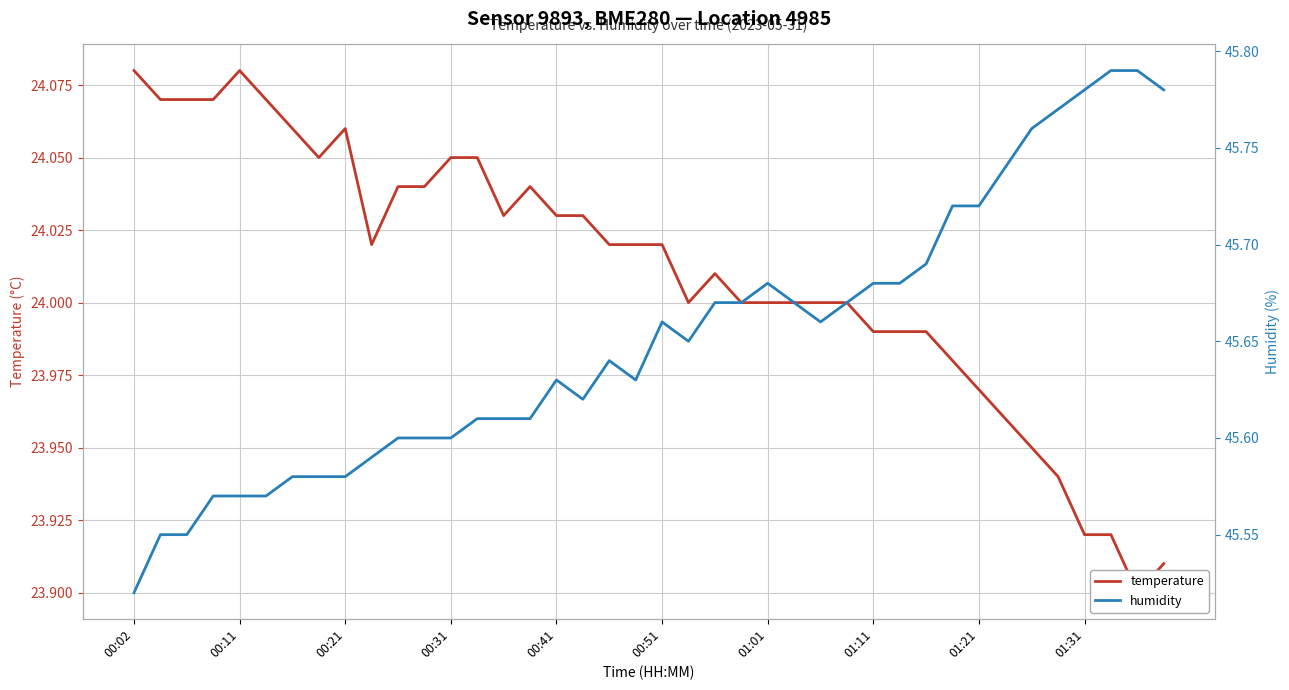

List the series in order of their overall mean, lowest first.

temperature, humidity